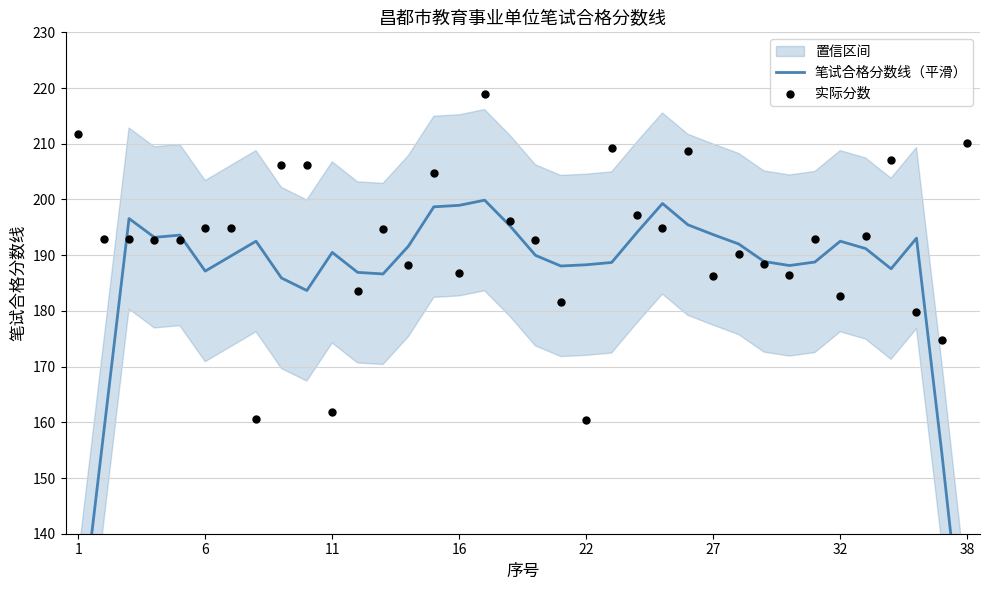

Which series reaches the minimum Y coordinate?

笔试合格分数线（平滑）